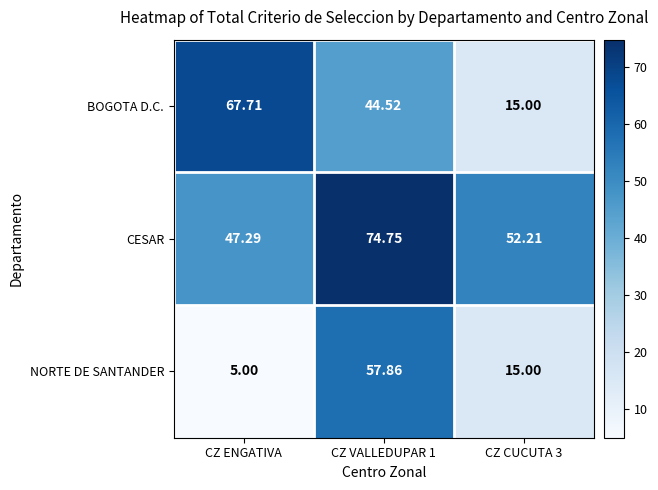

Which category has the highest value in the BOGOTA D.C. series?

CZ ENGATIVA